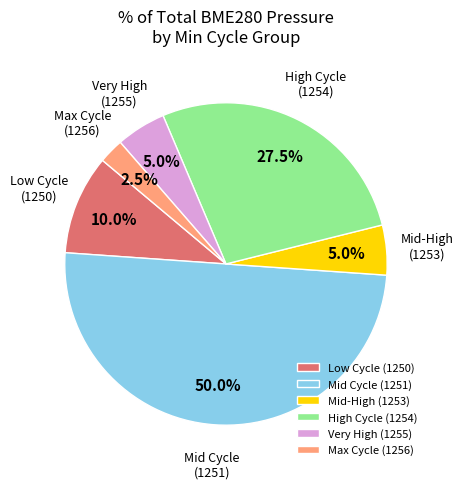

Approximately how many times larger is the value at Low Cycle (1250) compared to Max Cycle (1256)?

4.0